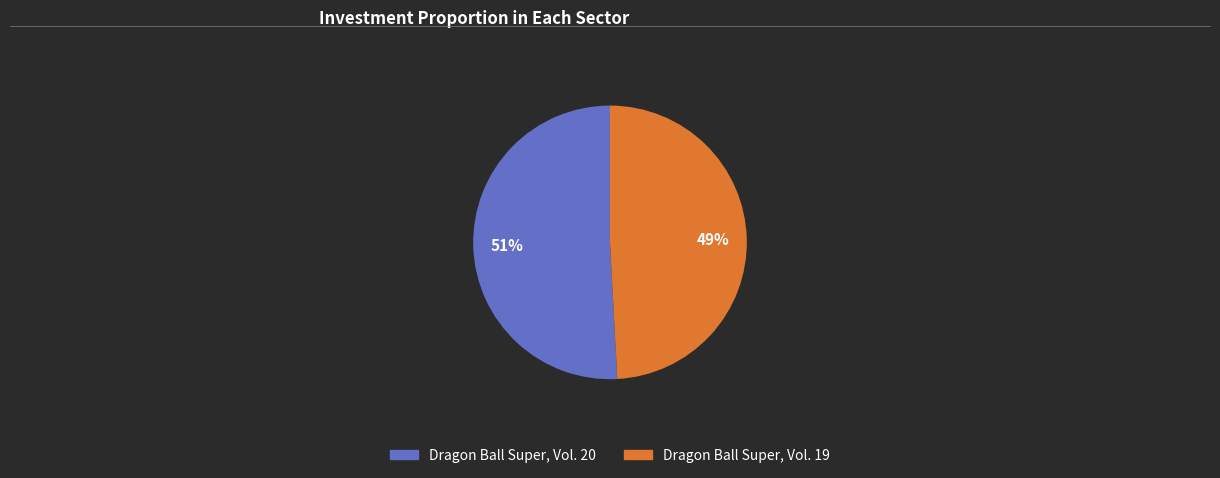

How many segments does this pie chart have?

2